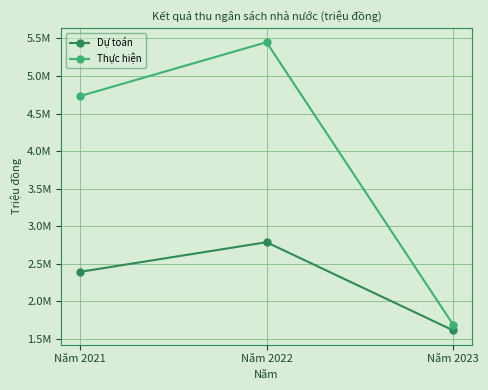

List the series in order of their overall mean, lowest first.

Dự toán, Thực hiện